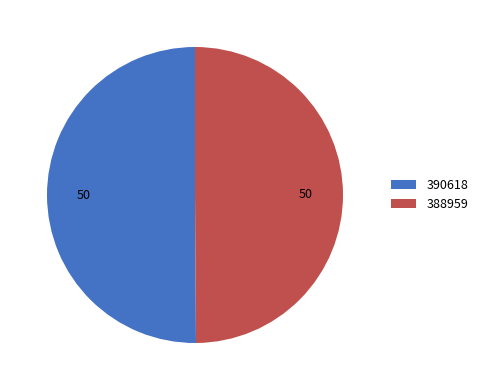

Is the sum of 388959 and 390618 greater than half?

Yes